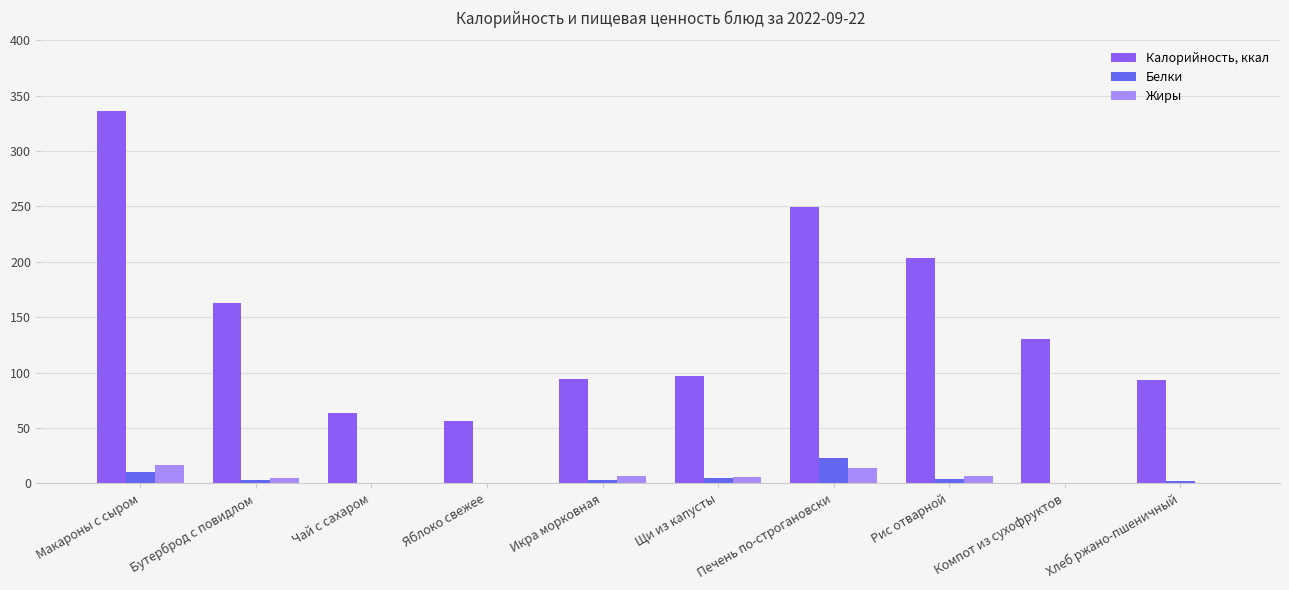

How many series are shown in this chart?

3